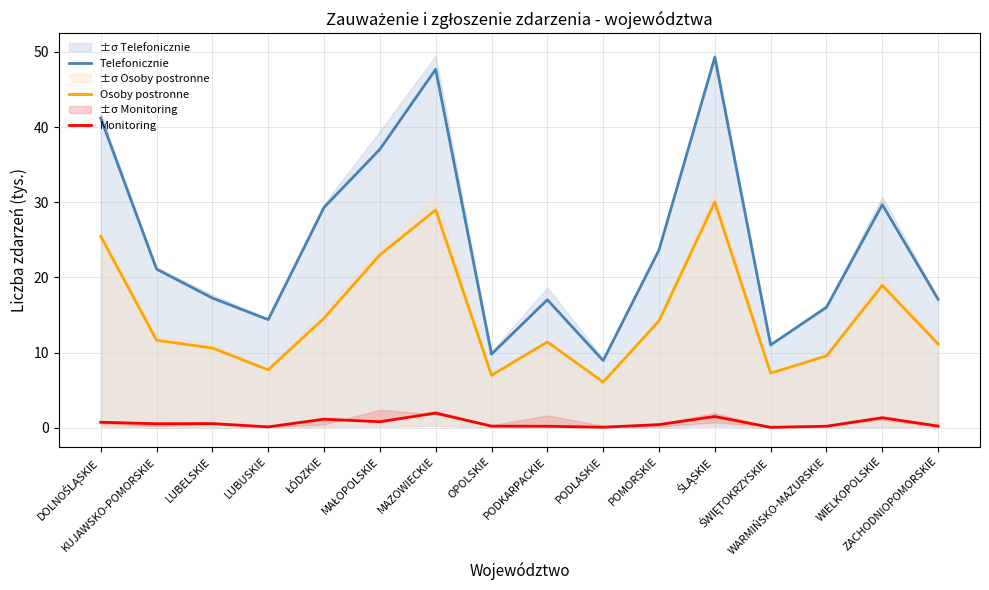

At which label does Monitoring reach its peak?

MAZOWIECKIE